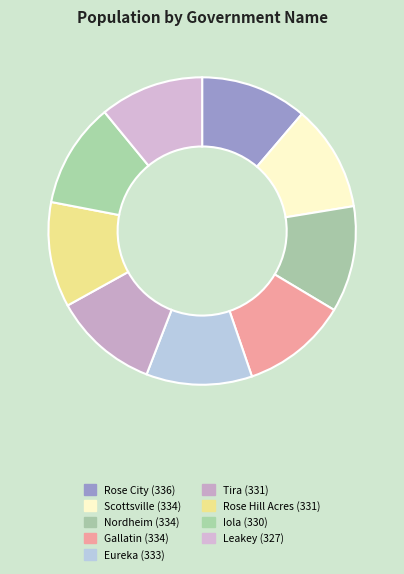

True or false: Rose Hill Acres accounts for 11% of the total.

True